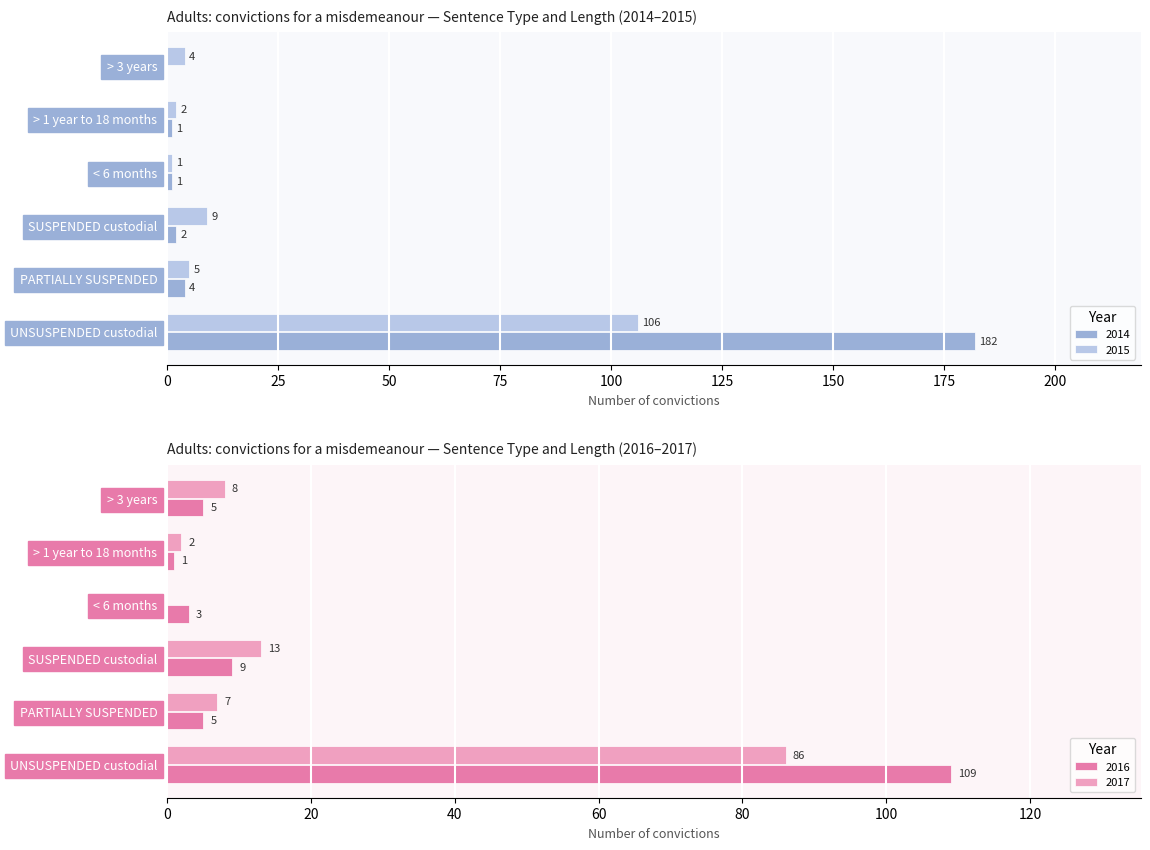

What is the label of the 2nd bar from the left?

PARTIALLY SUSPENDED